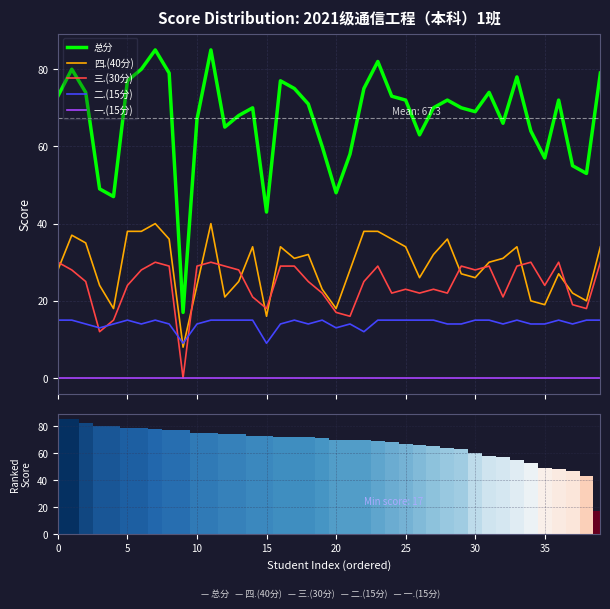

True or false: 二.(15分) and 一.(15分) intersect in this chart.

False